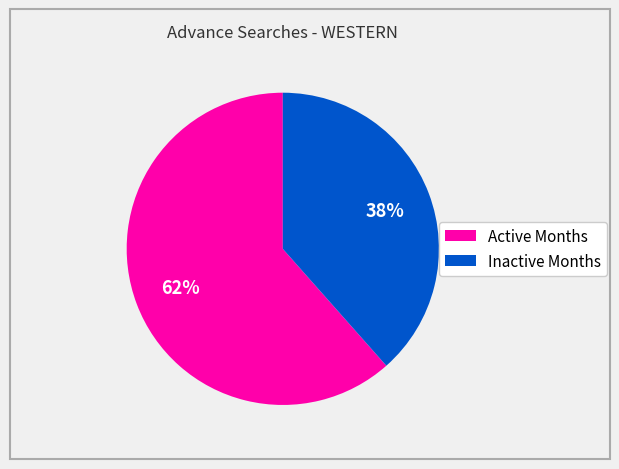

Is Active Months the majority of the pie?

Yes